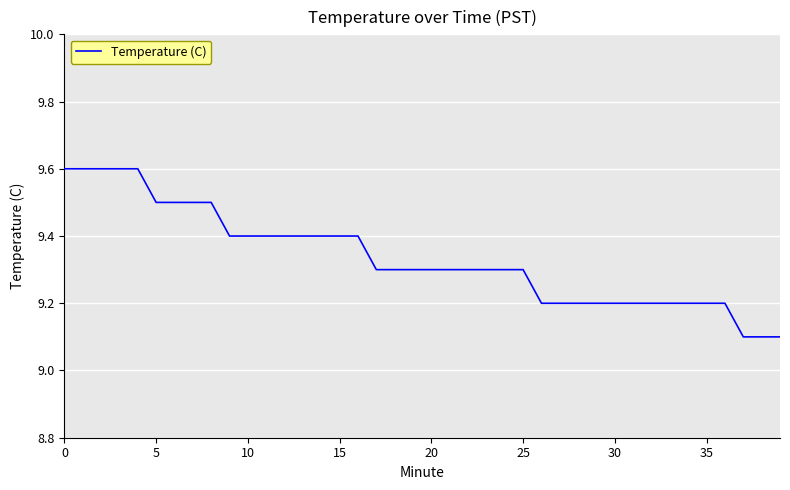

What is the minimum value shown in the chart?

9.1